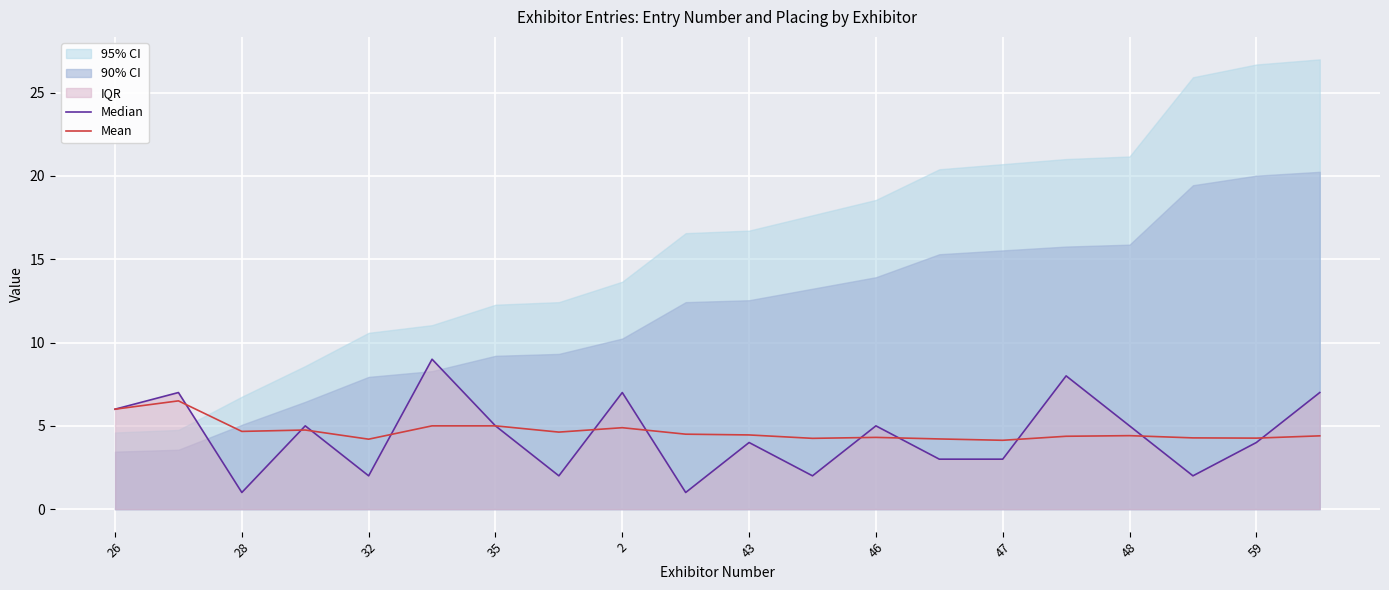

What is the difference between the second highest and minimum values in the Mean series?

1.9